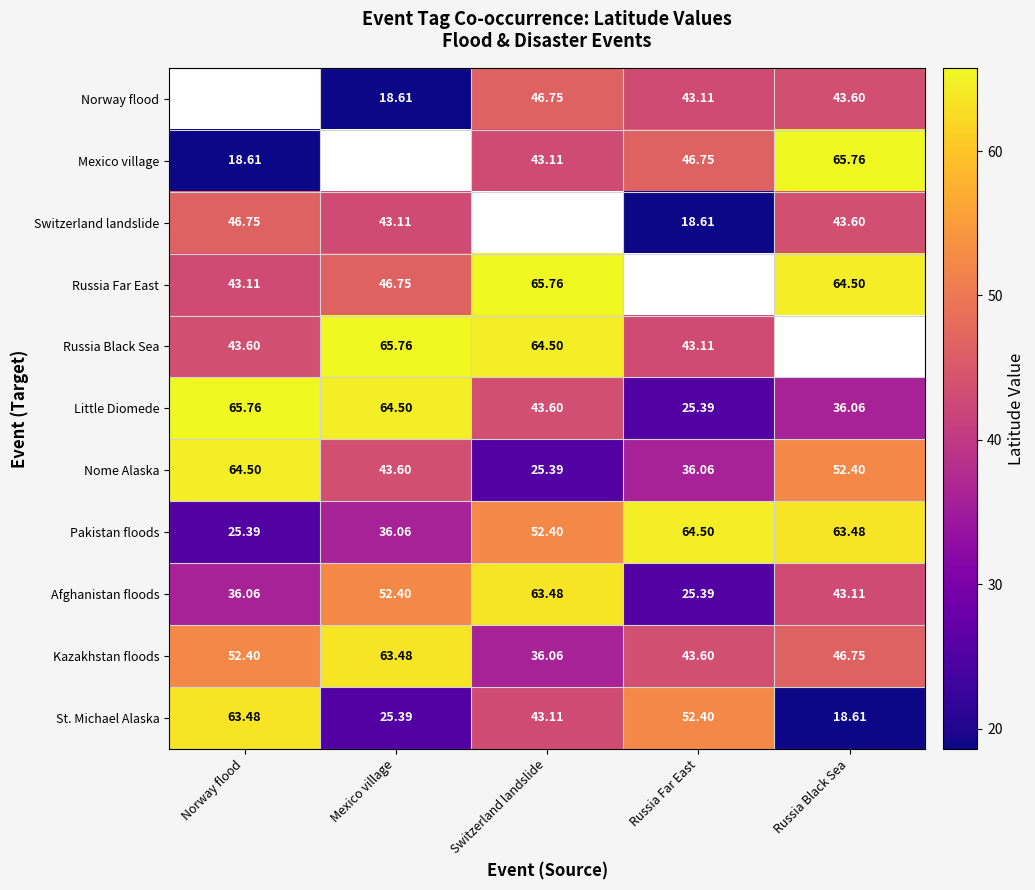

What is the sum of all Pakistan floods values?

241.8